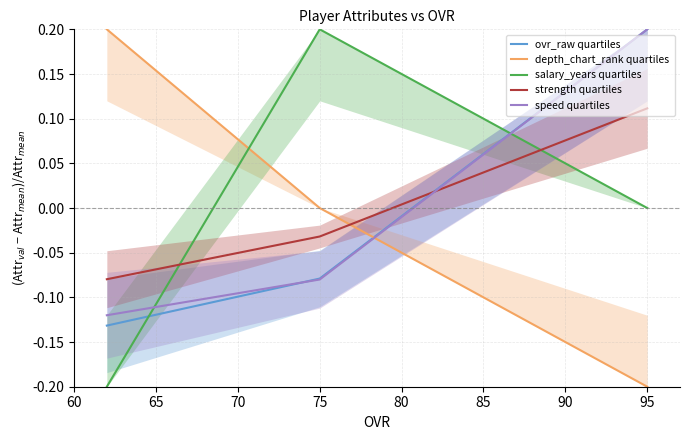

Is it true that strength quartiles equals -0.1 at 70?

False